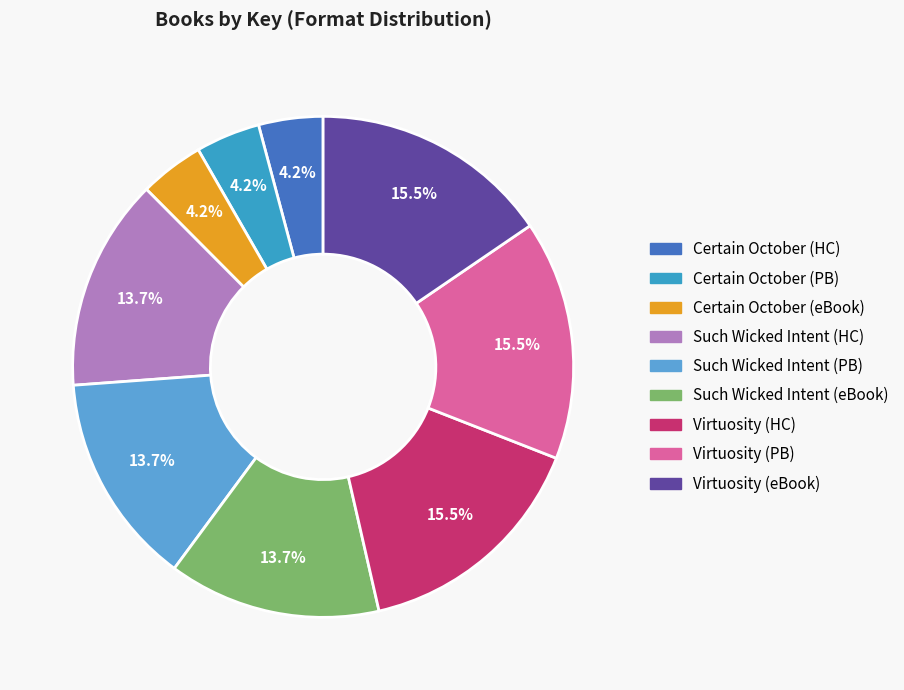

Does Such Wicked Intent (PB) account for over 50% of the chart?

No